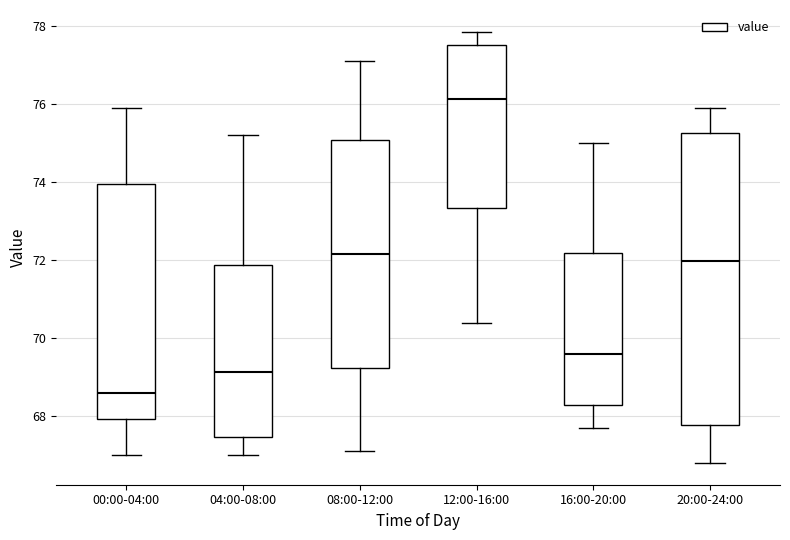

Reading left to right, read every box against the y-axis: the position of its median line, the range the box covers, and the ends of its whiskers. The values are not printed on the chart, so give them approximately, as read against the axis.

00:00-04:00: median 68.6, box 68.0 to 74.0, whiskers 67.0 to 75.8
04:00-08:00: median 69.2, box 67.4 to 71.8, whiskers 67.0 to 75.2
08:00-12:00: median 72.2, box 69.2 to 75.0, whiskers 67.2 to 77.2
12:00-16:00: median 76.2, box 73.4 to 77.6, whiskers 70.4 to 77.8
16:00-20:00: median 69.6, box 68.4 to 72.2, whiskers 67.8 to 75.0
20:00-24:00: median 72.0, box 67.8 to 75.2, whiskers 66.8 to 76.0